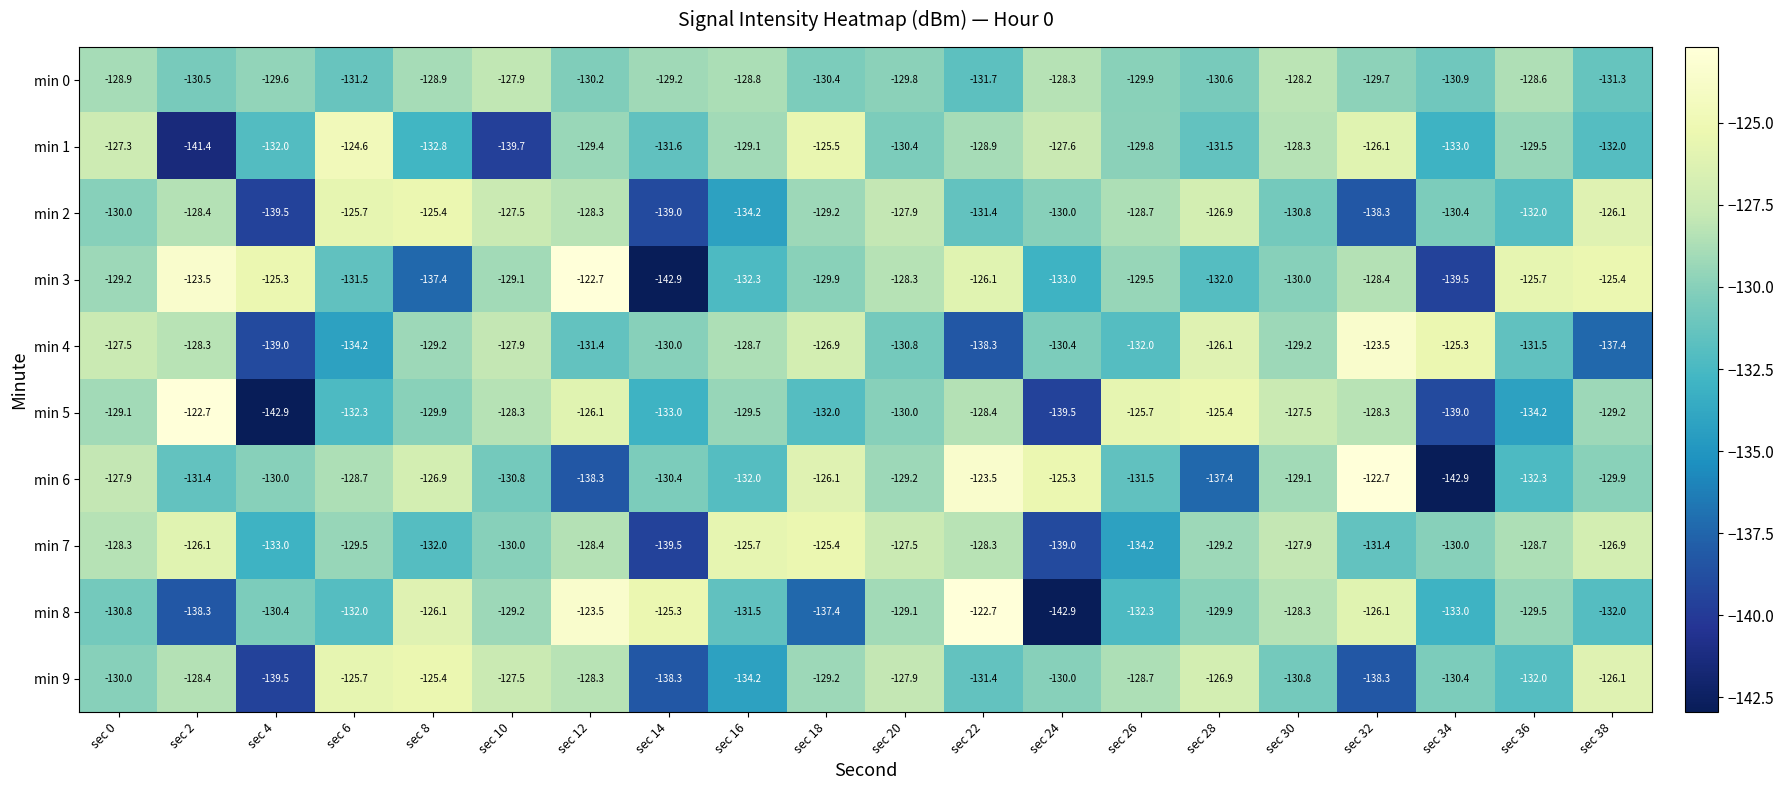

Where does the min 7 series first go above -128?

sec 2